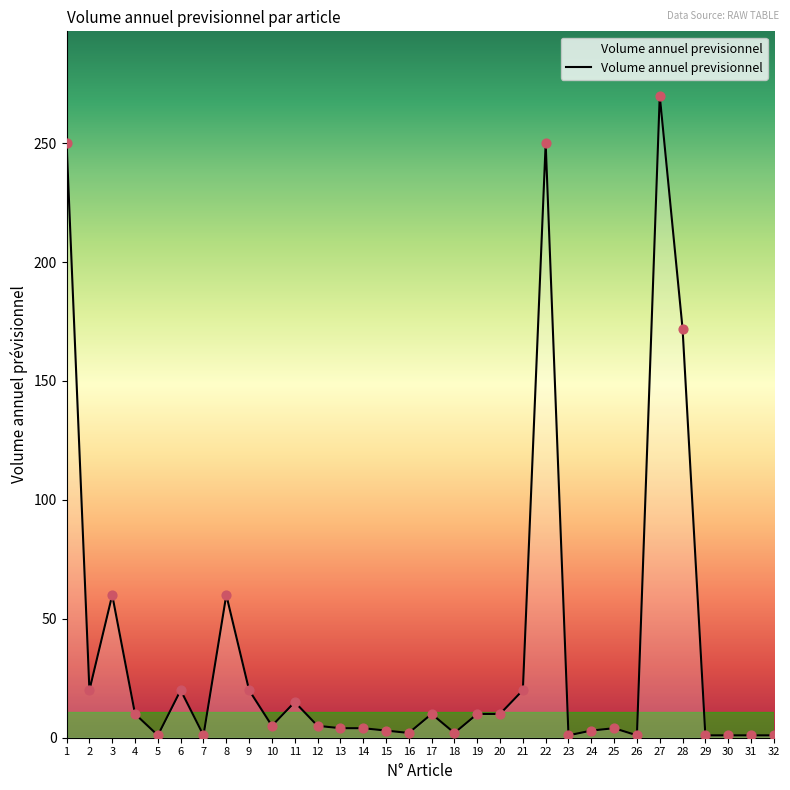

True or false: the data shows 10 at 20.

True